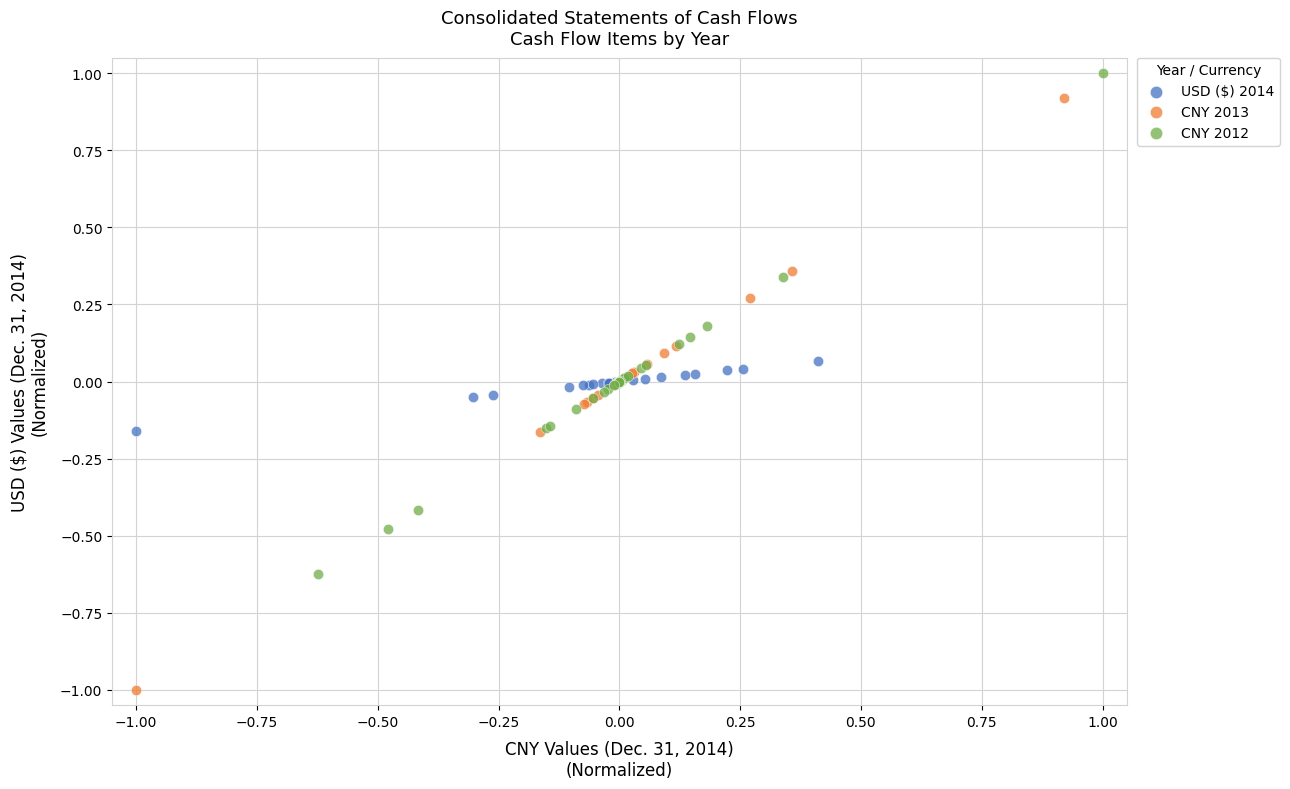

Which series reaches the maximum Y coordinate?

CNY 2012